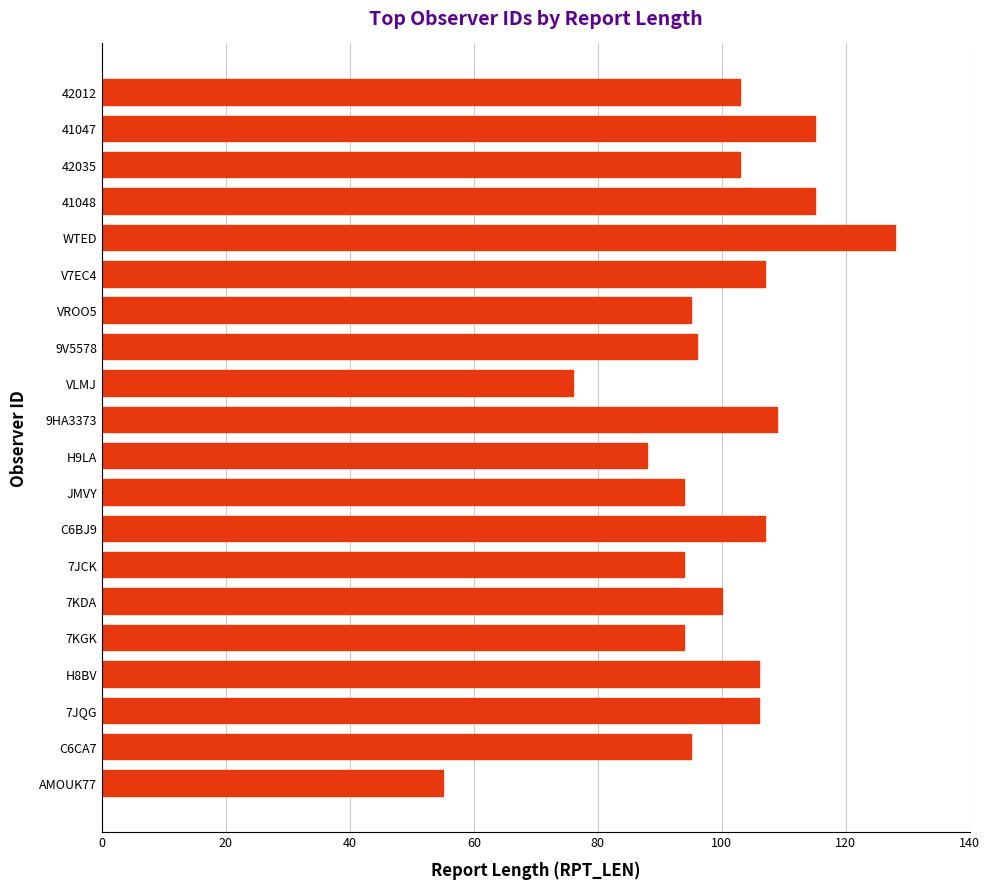

Which label corresponds to the largest value in the chart?

WTED